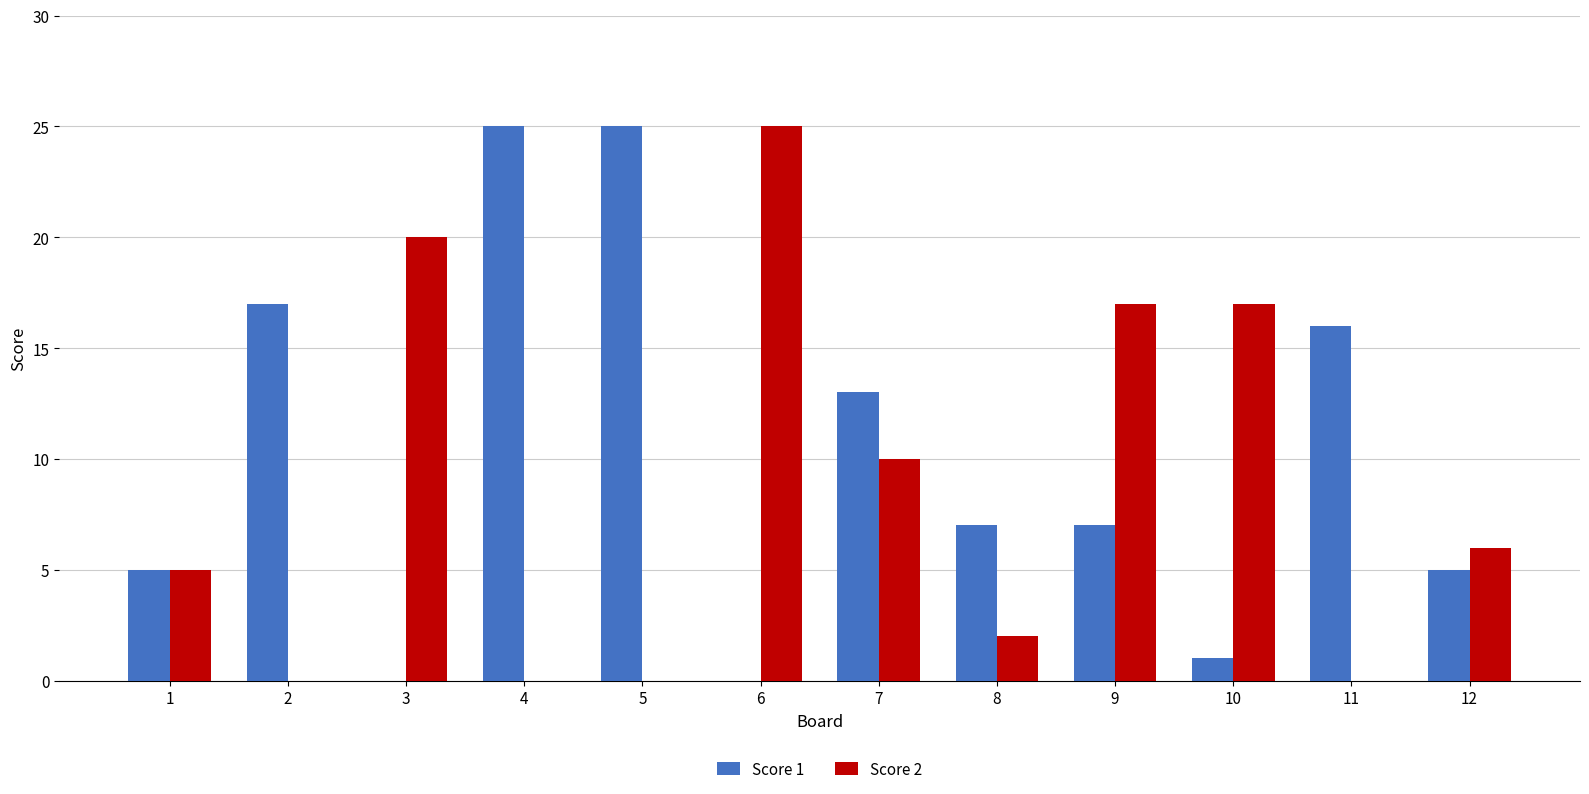

Between 7 and 10, which series saw the biggest shift?

Score 1